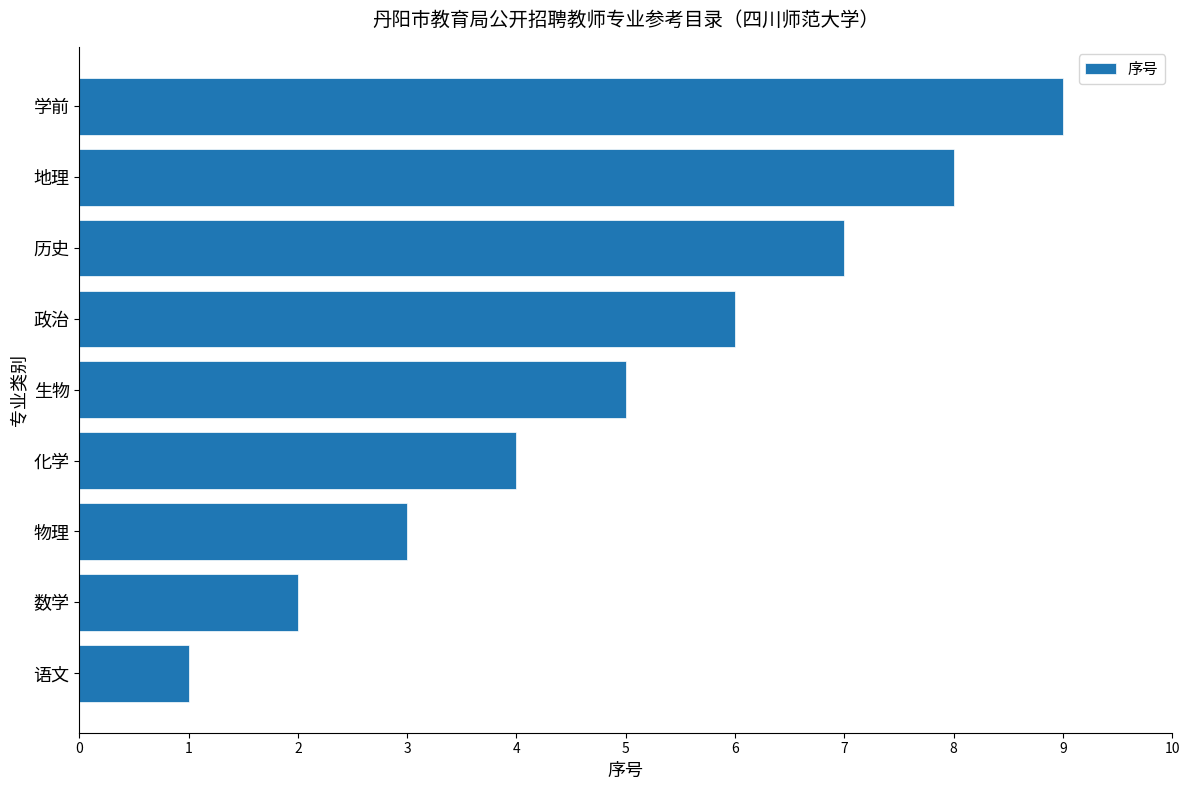

List the labels in order of value, largest first.

学前, 地理, 历史, 政治, 生物, 化学, 物理, 数学, 语文